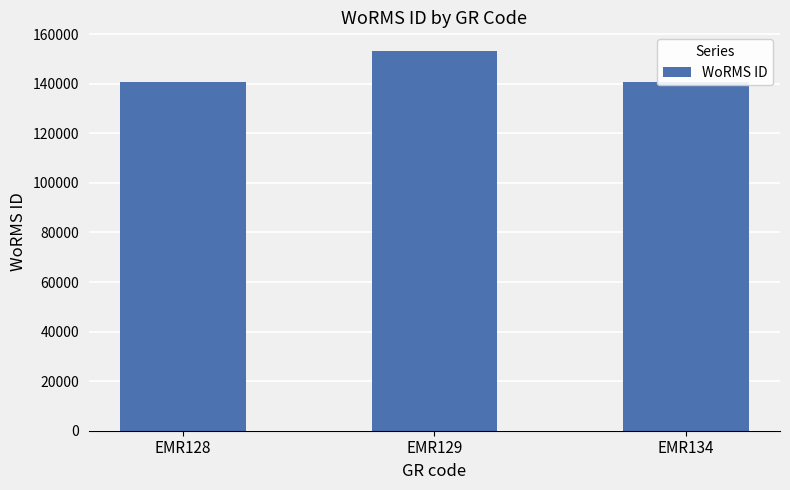

What is the change in value from EMR128 to EMR129?

+12466